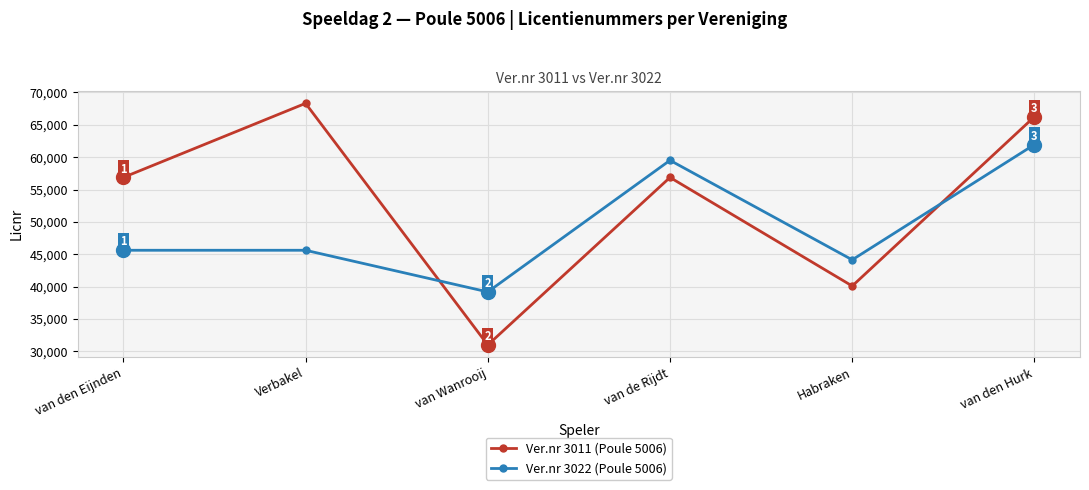

What is the sum of all Ver.nr 3011 (Poule 5006) values?

319366